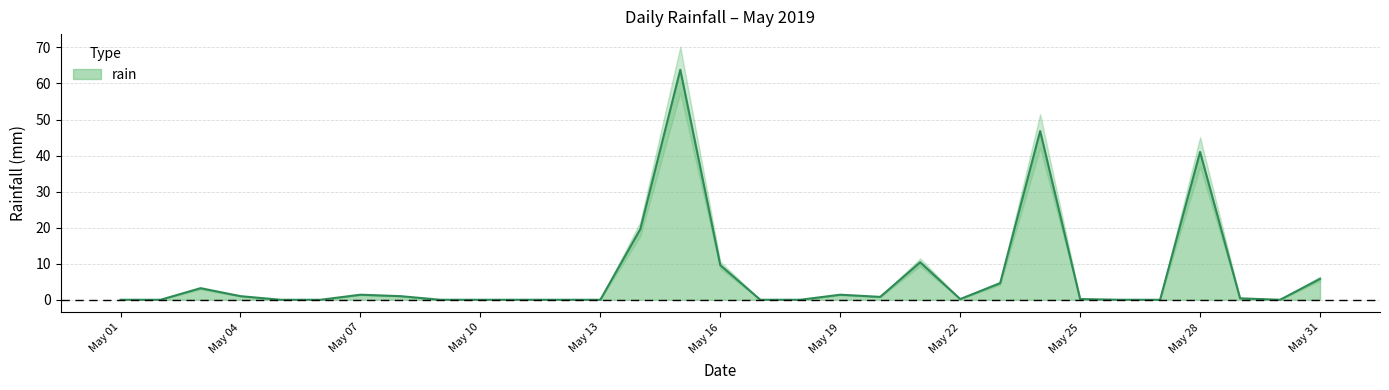

How many lines are shown in the chart?

1